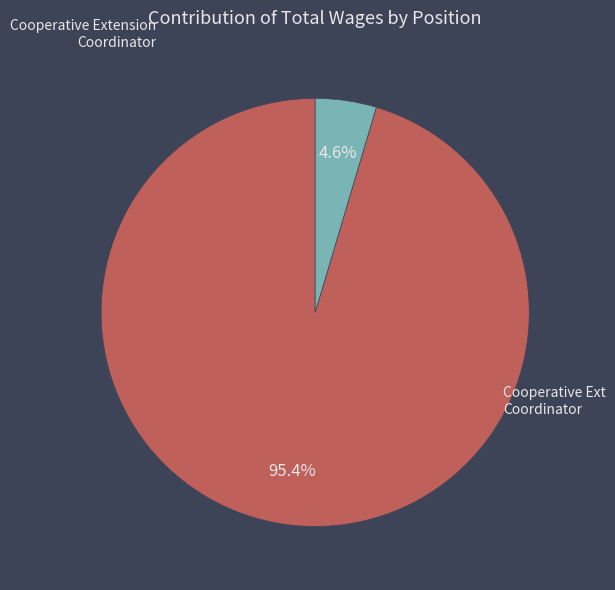

Does any single category account for the majority?

Yes